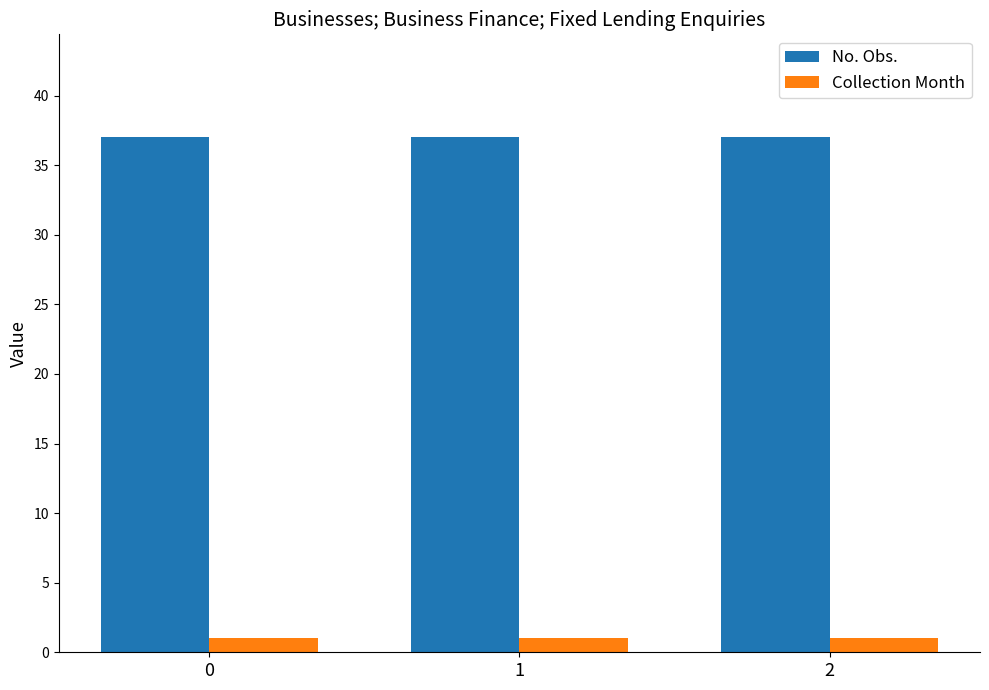

What is the lowest value of the No. Obs. series?

37